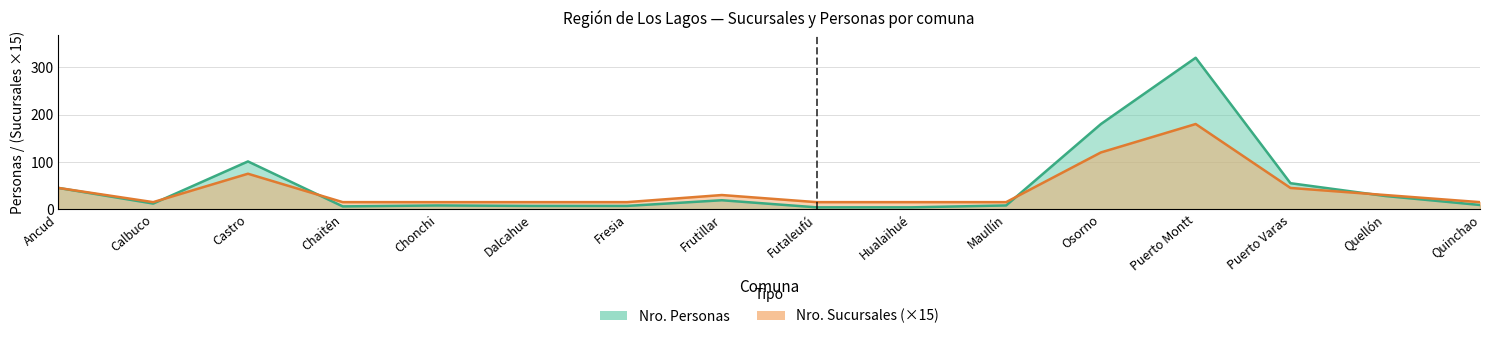

At which category is the sum across all series the highest?

Puerto Montt